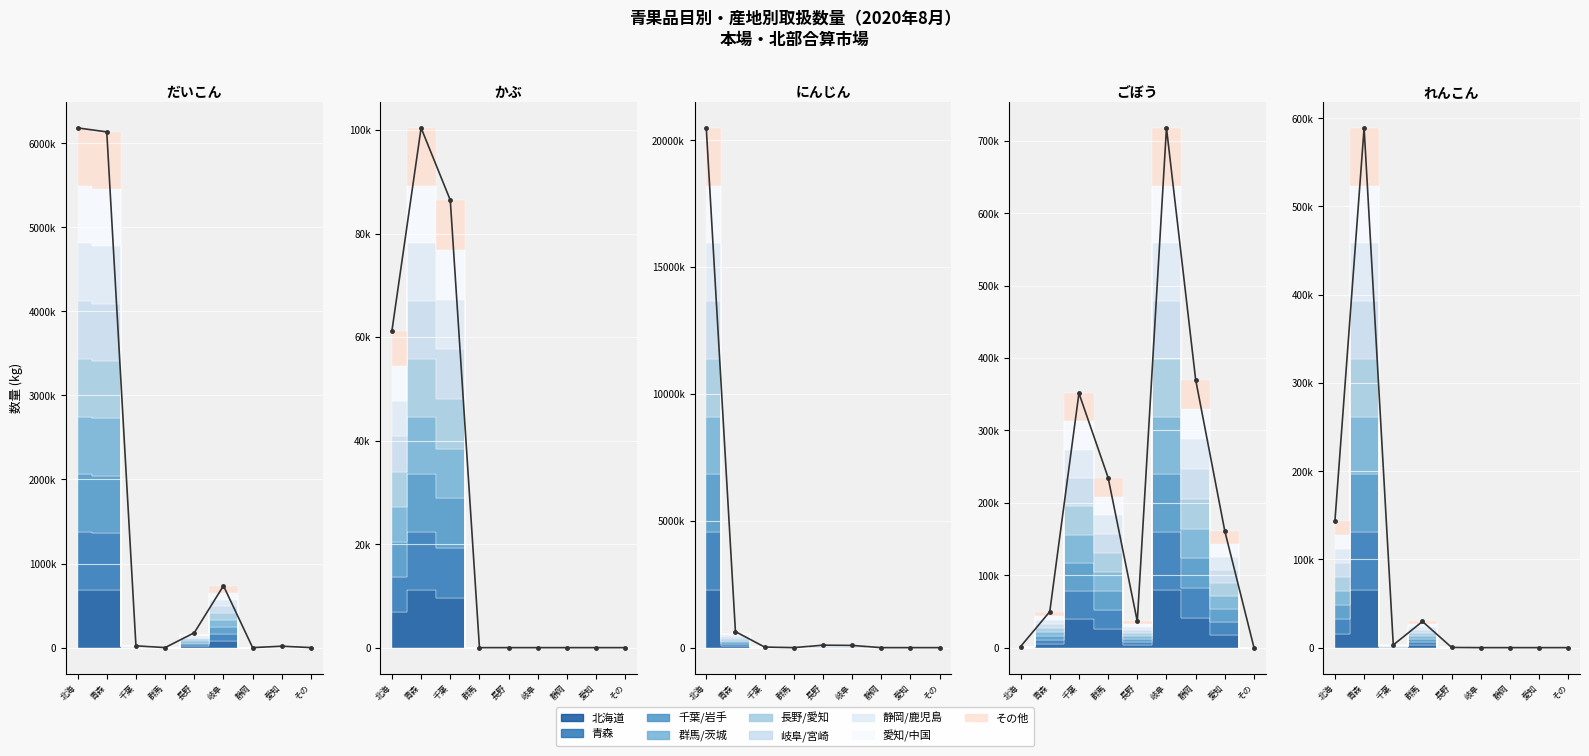

True or false: the data has more than 2 interior local peaks.

False